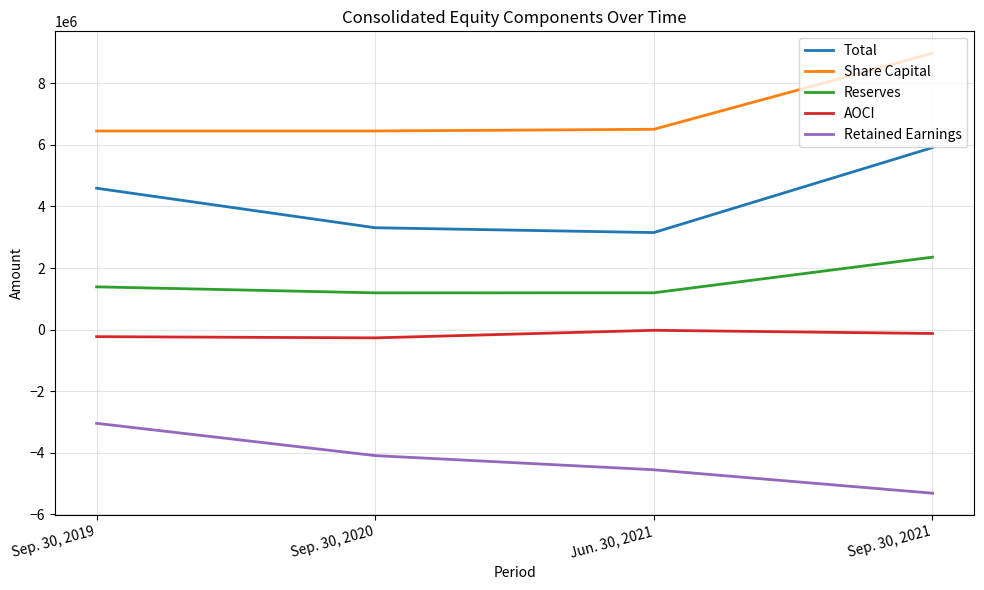

Between Jun. 30, 2021 and Sep. 30, 2021, which series saw the biggest shift?

Total